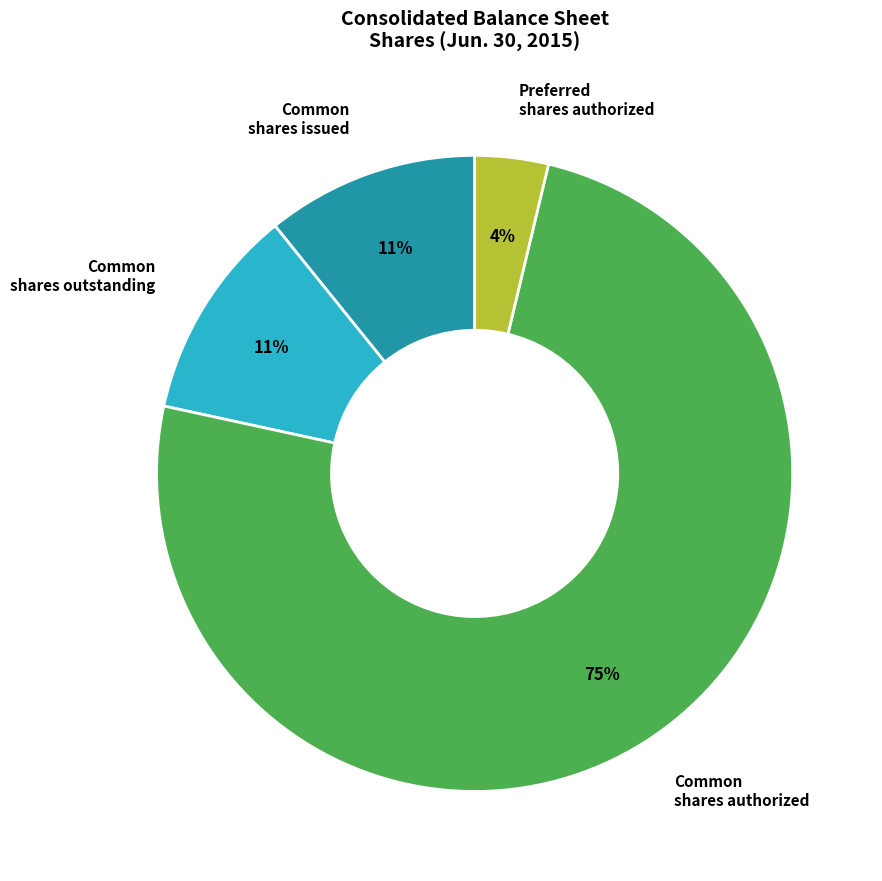

To the nearest percent, what is the average slice percentage?

25%